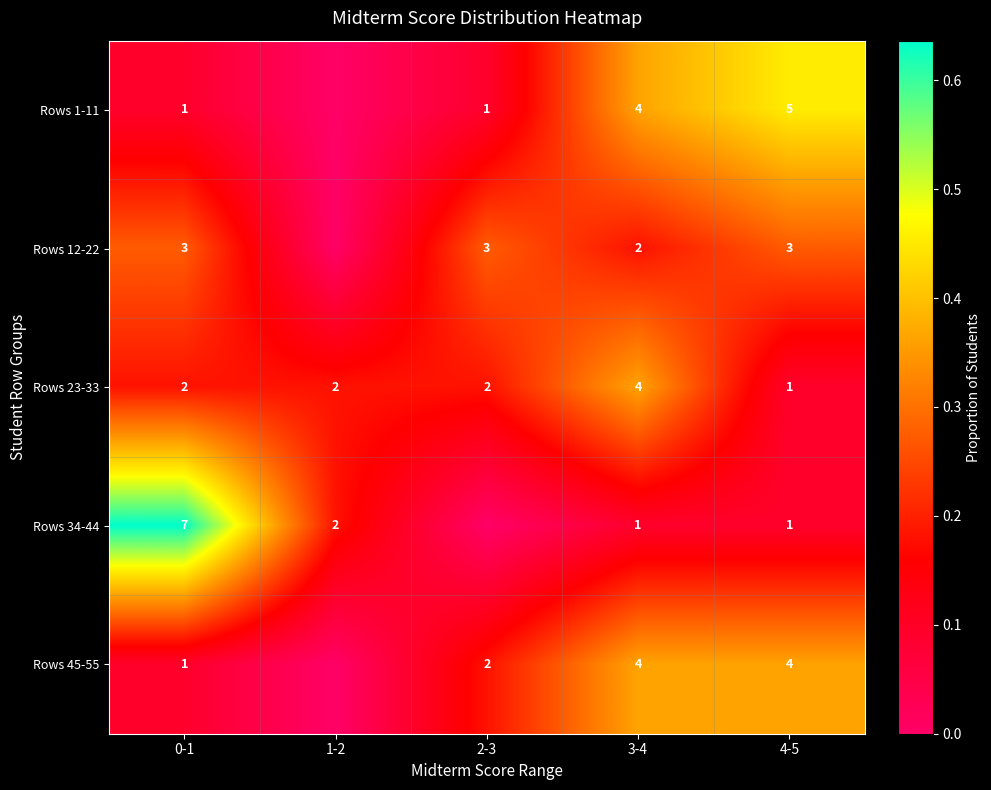

Which series changed the most between 0-1 and 4-5?

Rows 34-44